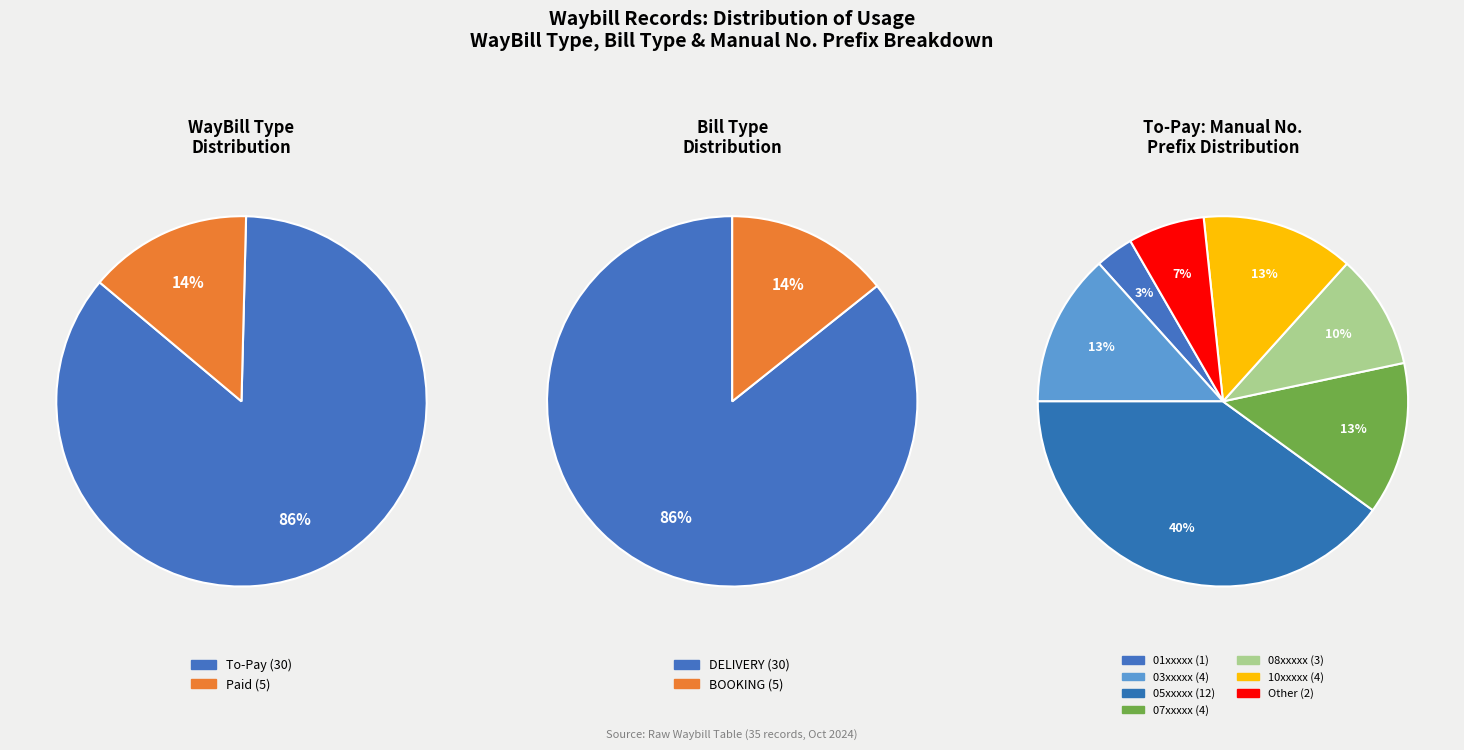

Which slice is the largest?

To-Pay